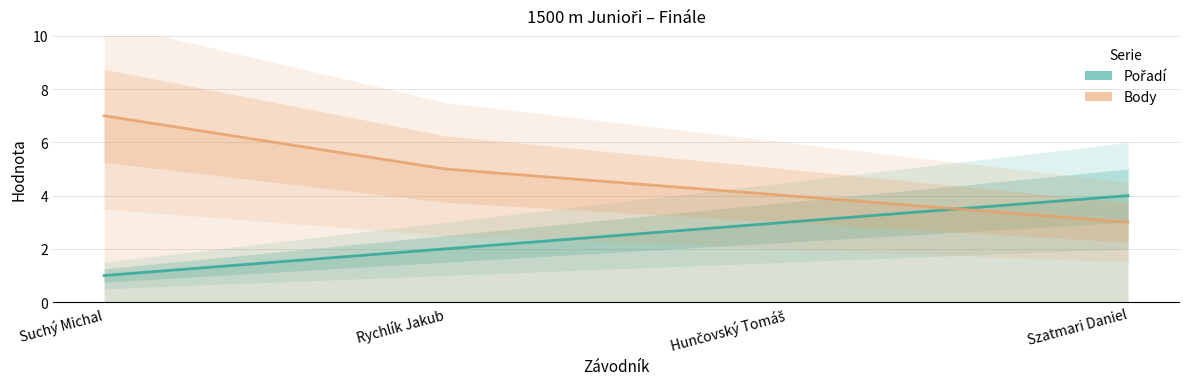

Reading left to right, what are all the values shown in this chart?

Pořadí: 1	2	3	4
Body: 7	5	4	3